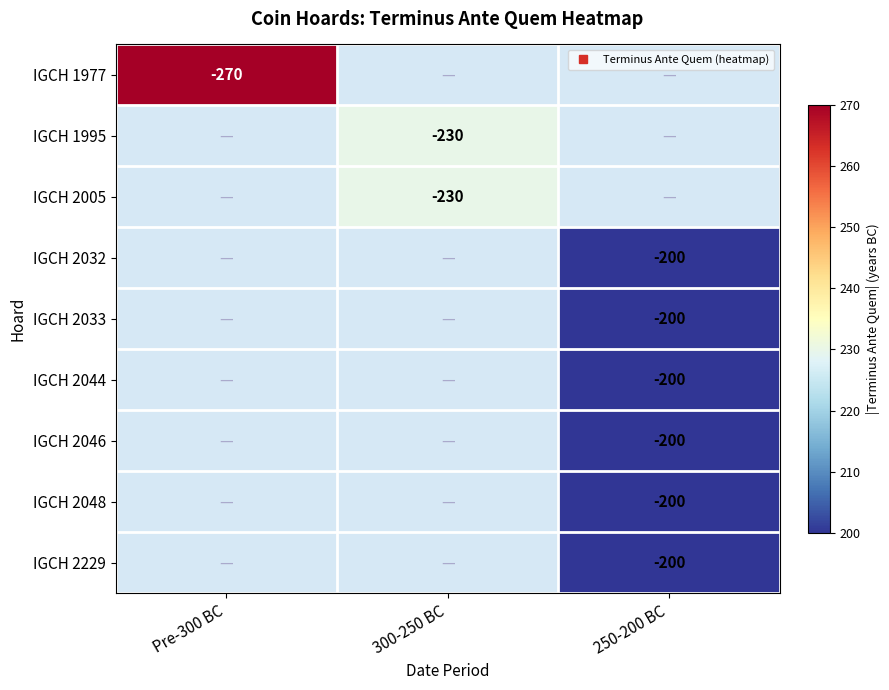

At which category does the chart reach its minimum across all series?

250-200 BC